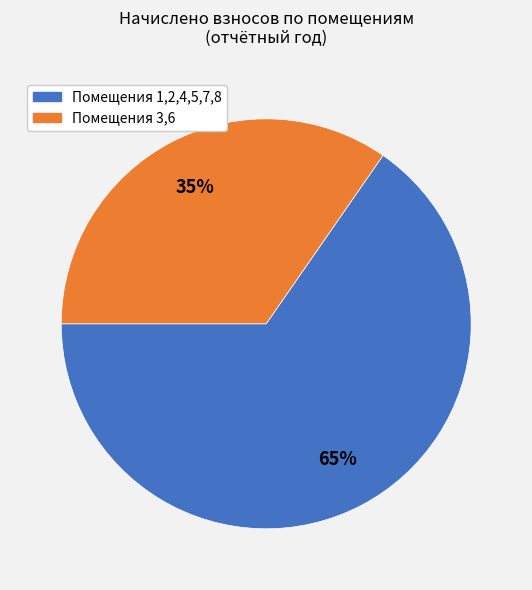

Does any single category account for the majority?

Yes